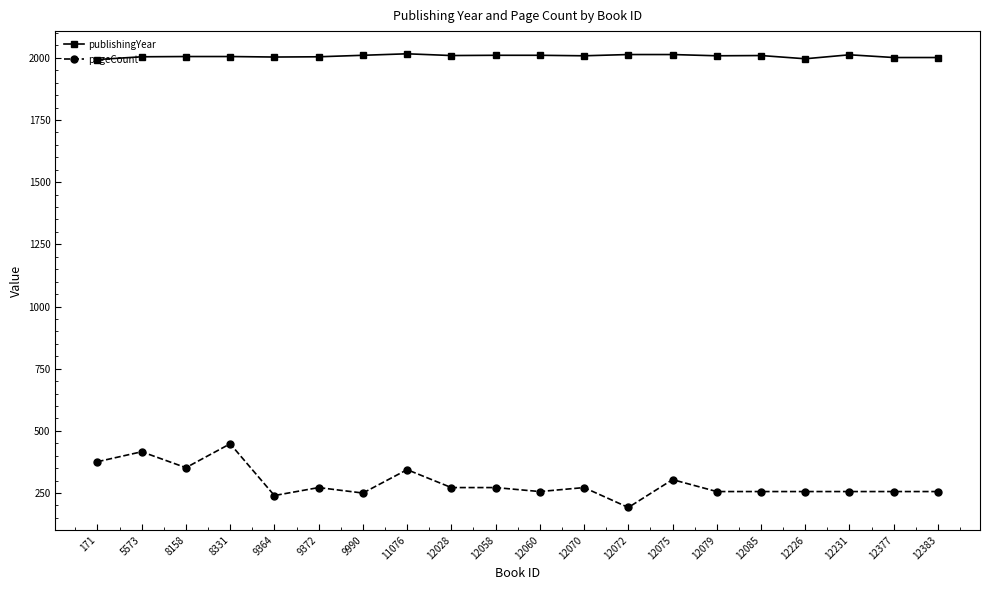

Is the value of pageCount at 12070 greater than the value of publishingYear at 12072?

No